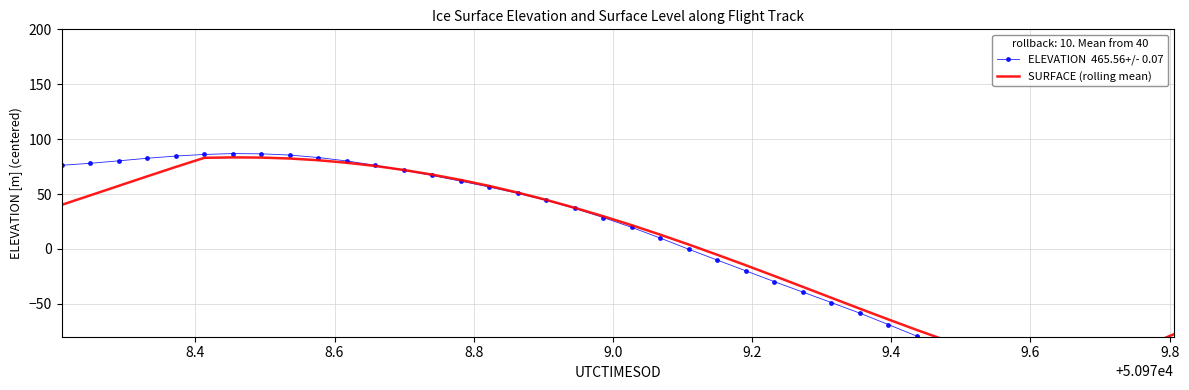

List the series in order of their overall mean, lowest first.

ELEVATION  465.56+/- 0.07, SURFACE (rolling mean)